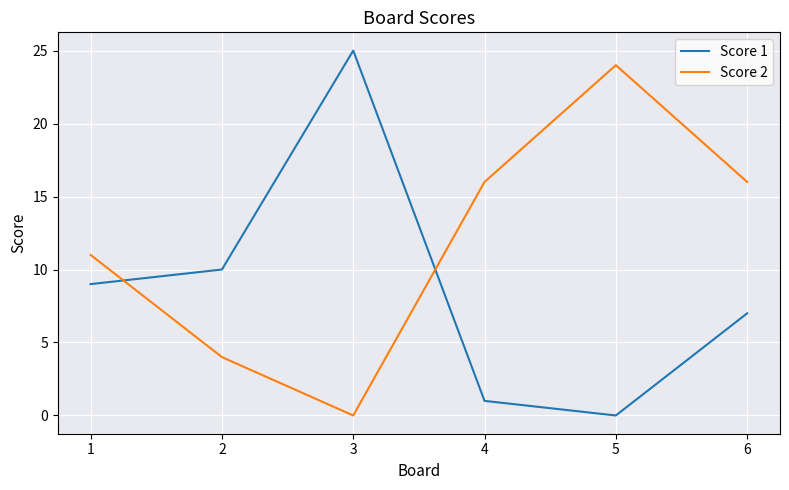

Where is Score 2 nearest to the value 12?

1